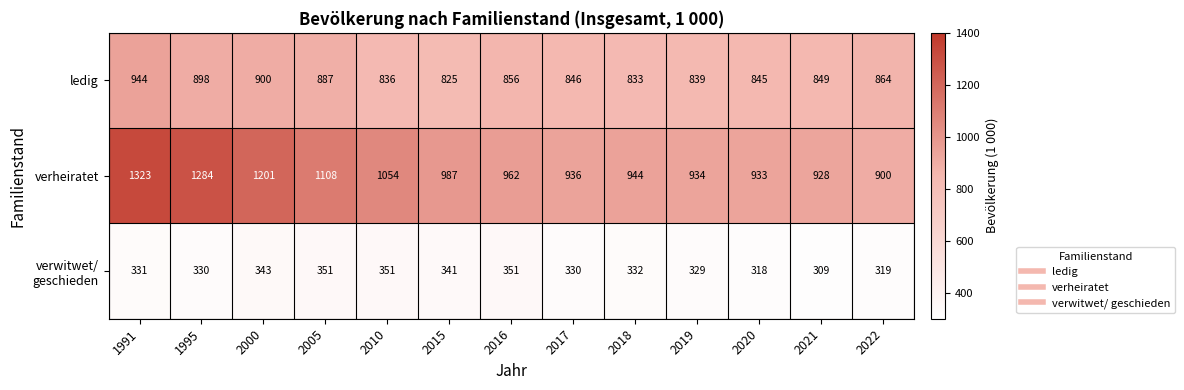

What is the smallest value displayed?

309